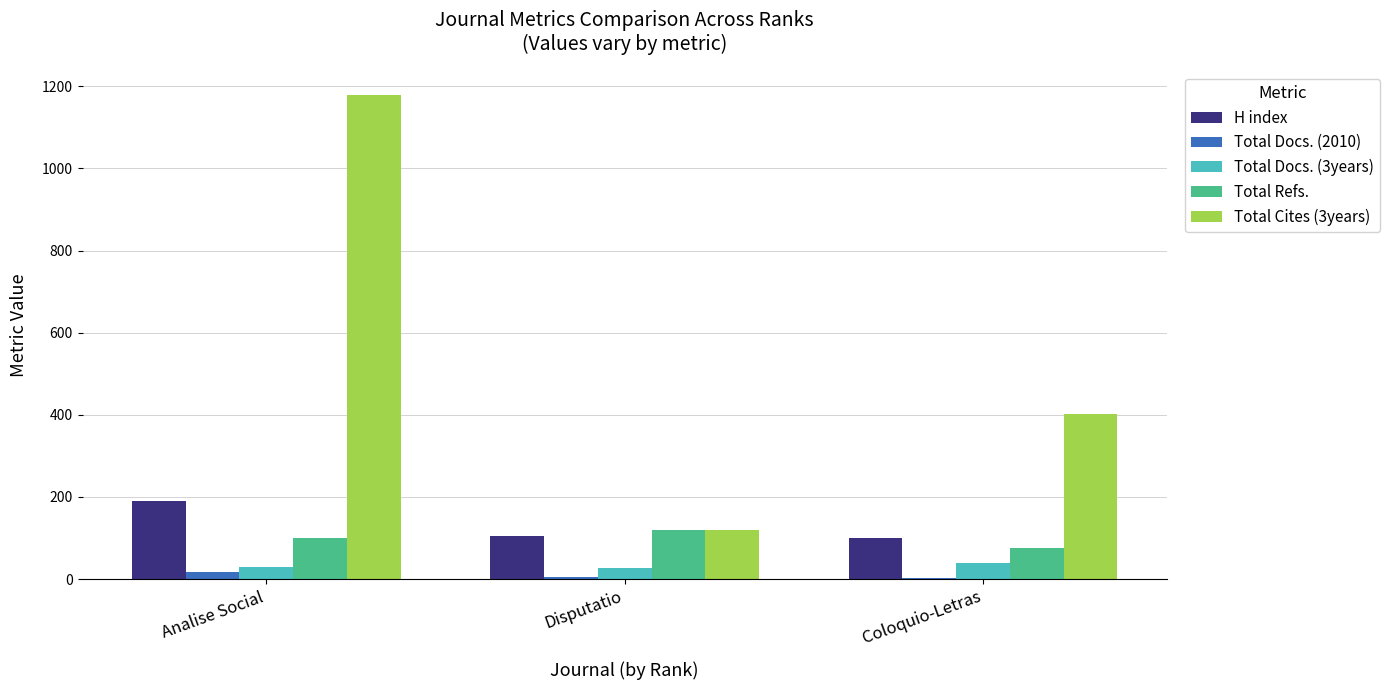

At which category is the sum across all series the highest?

Analise Social